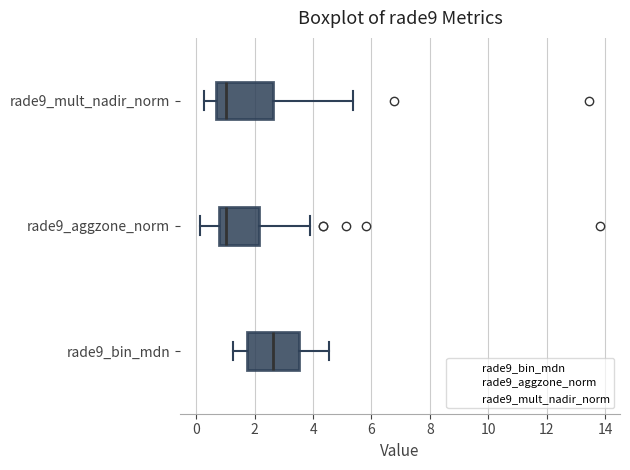

Where is the left edge of the box for rade9_mult_nadir_norm on the x-axis? The values are not printed on the chart, so give them approximately, as read against the axis.

0.6